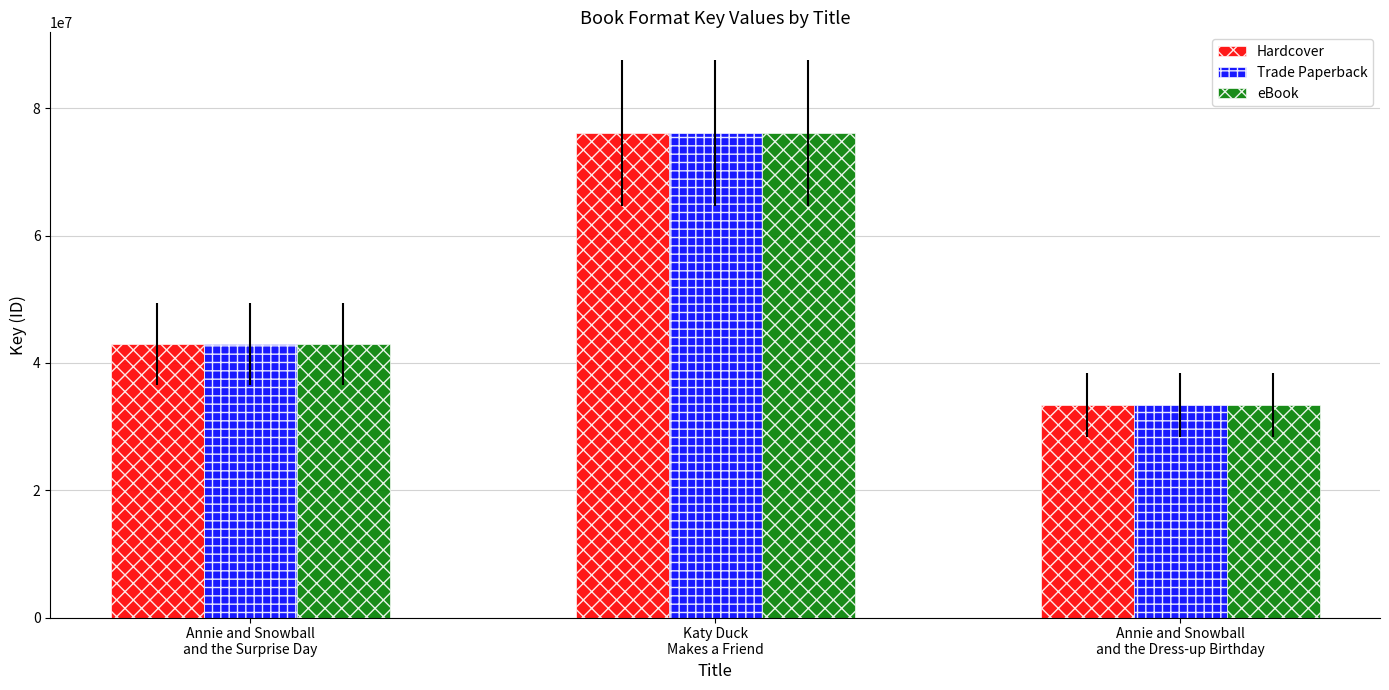

What is the maximum value for Trade Paperback?

76141541